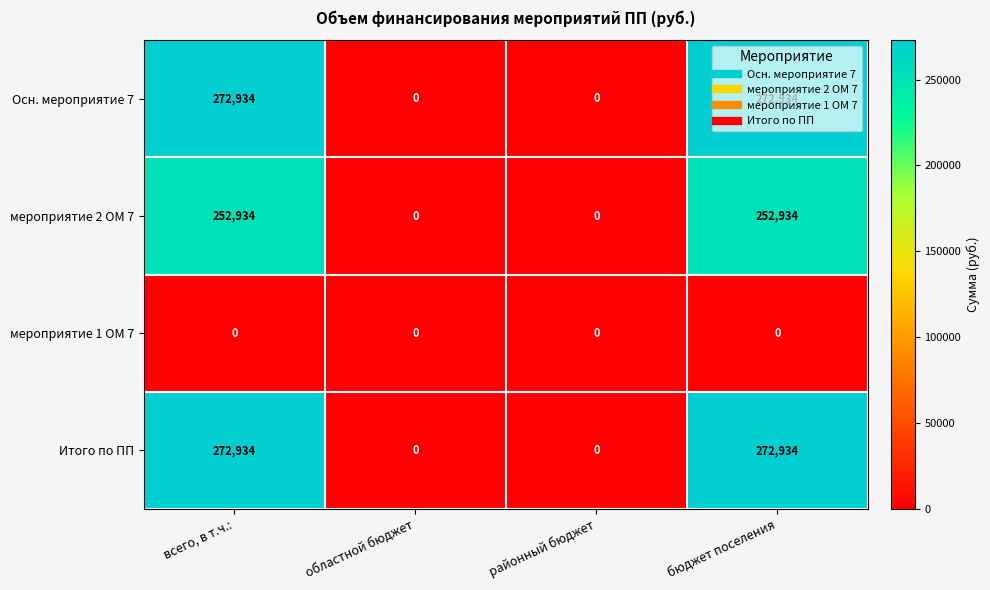

Is the value of Осн. мероприятие 7 at областной бюджет greater than the value of Итого по ПП at всего, в т.ч.:?

No